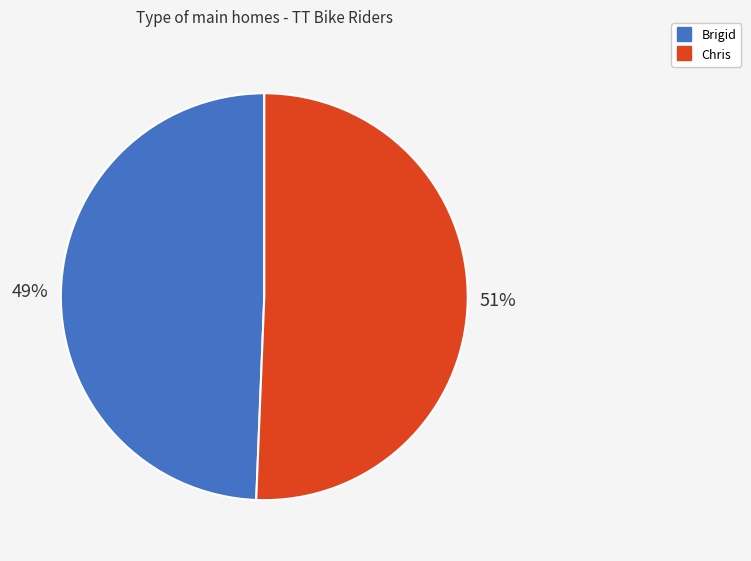

The Brigid slice represents 49% of the pie. True or false?

True